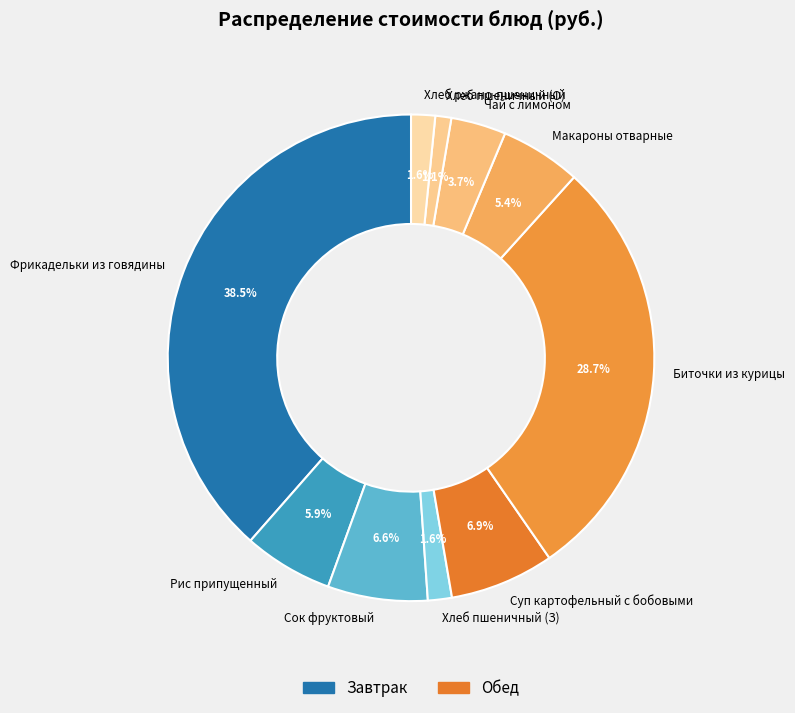

Which has a higher value, Биточки из курицы or Суп картофельный с бобовыми?

Биточки из курицы